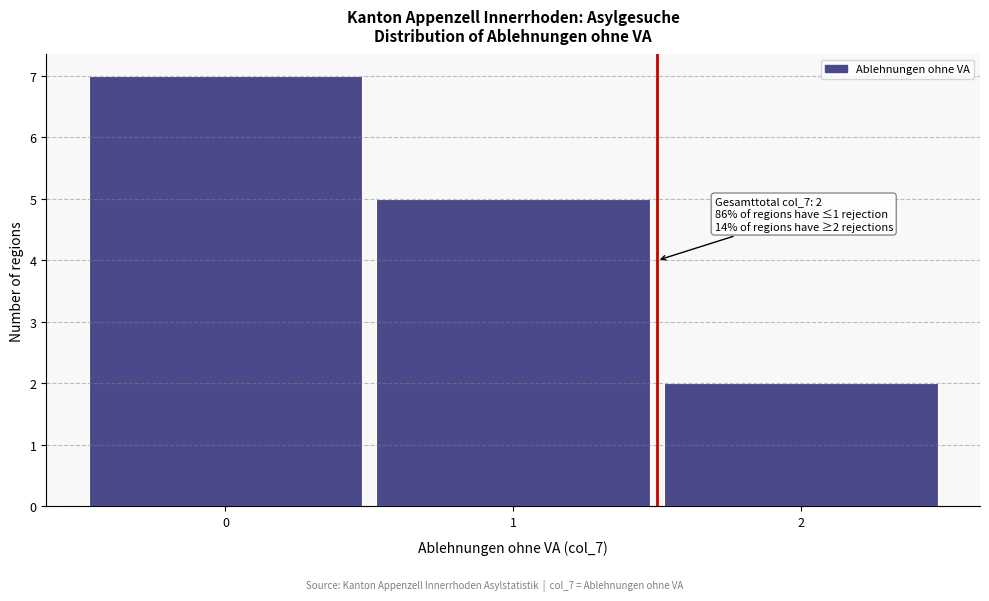

Which range on the x-axis has the tallest bar?

-0.5 to 0.5